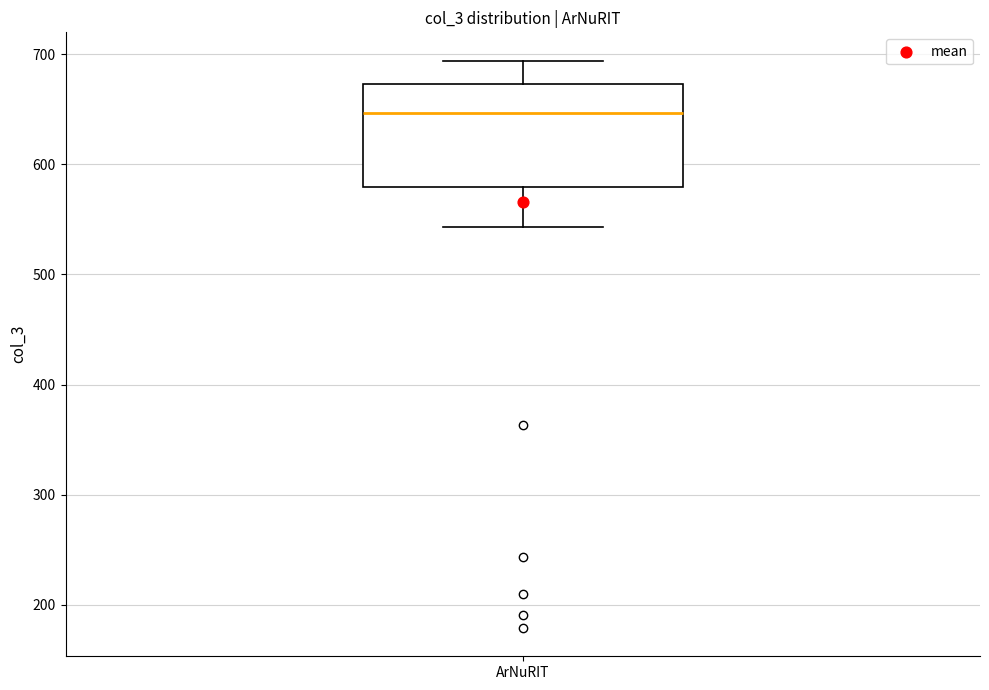

Read this box plot against the y-axis: the position of the median line, the range covered by the box, and the ends of both whiskers. The values are not printed on the chart, so give them approximately, as read against the axis.

median 650, box 580 to 670, whiskers 540 to 690